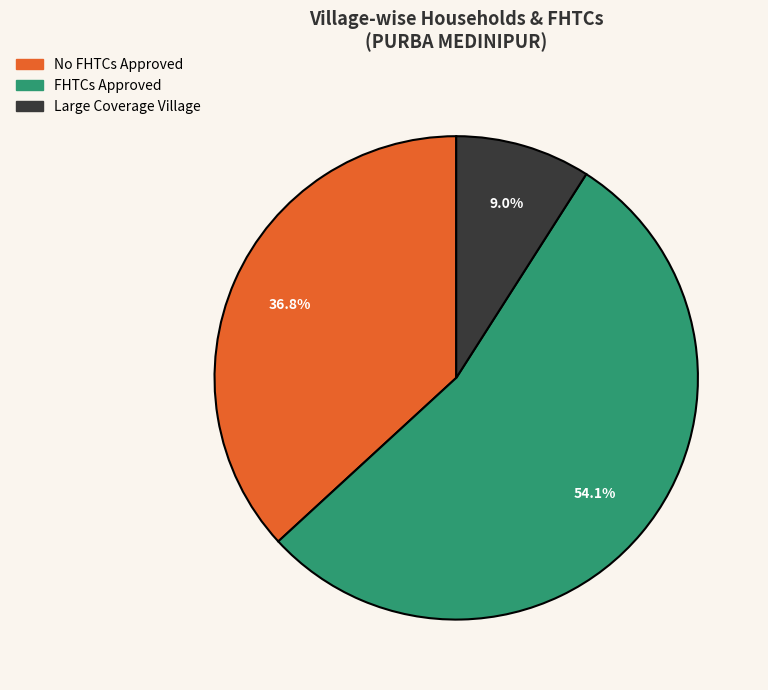

Is there a majority slice in this chart?

Yes